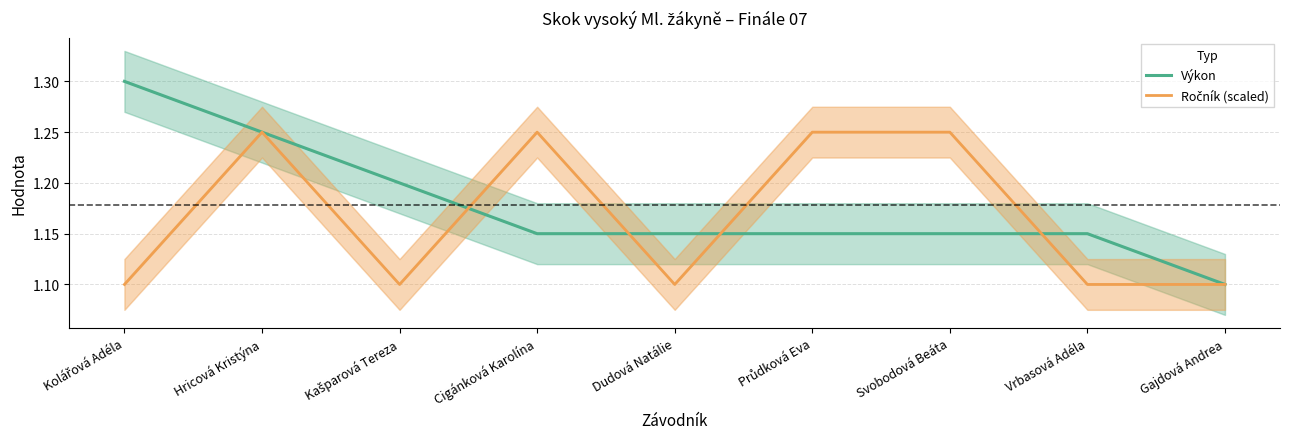

Reading right to left, list all the values displayed in this chart.

Výkon: 1.1	1.1	1.1	1.1	1.1	1.1	1.2	1.2	1.3
Ročník (scaled): 1.1	1.1	1.2	1.2	1.1	1.2	1.1	1.2	1.1